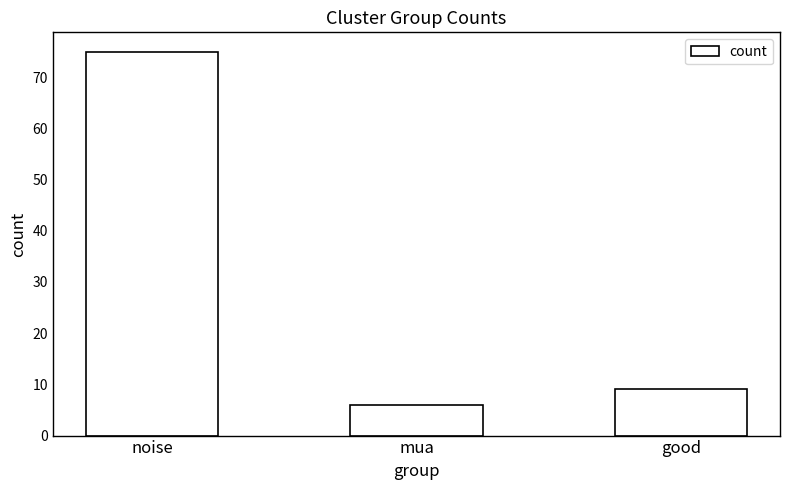

What is the label of the 2nd bar from the left?

mua